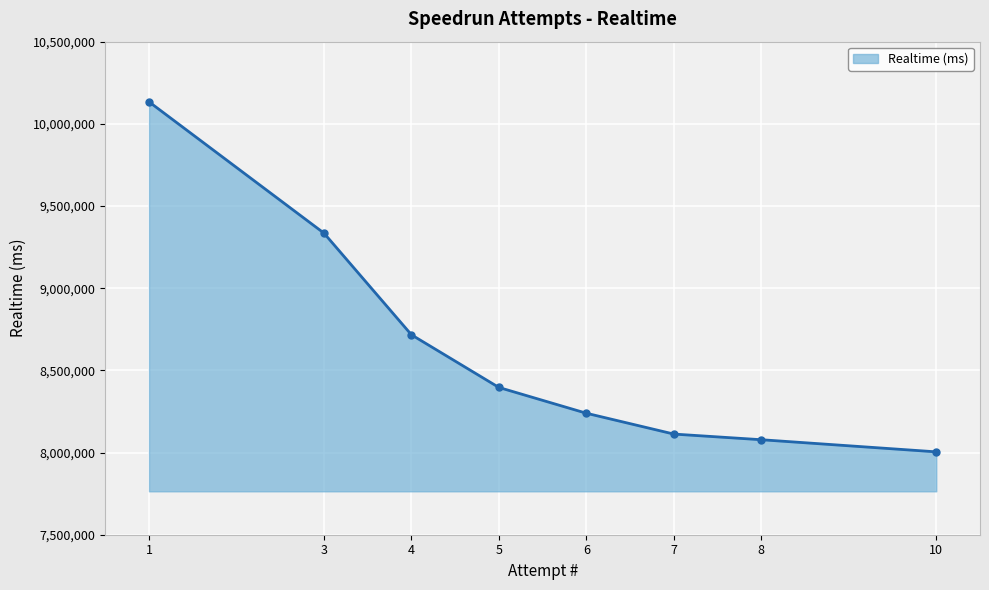

What is the approximate value at 4?

8716574